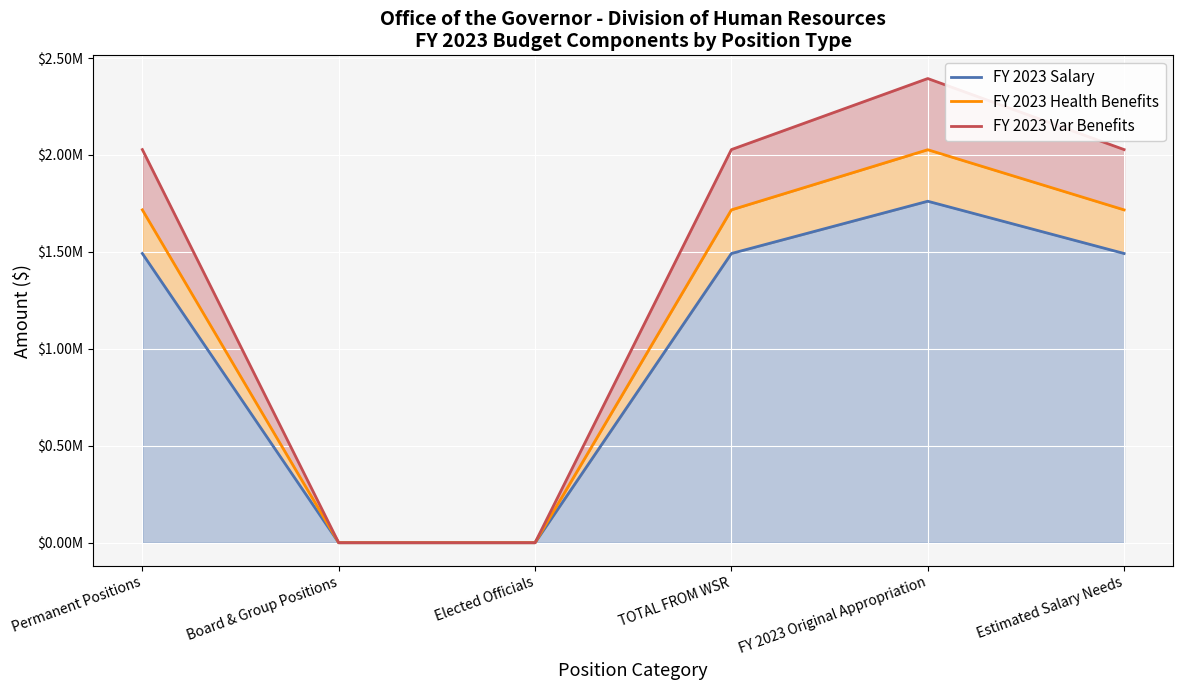

True or false: FY 2023 Salary and FY 2023 Health Benefits intersect in this chart.

False